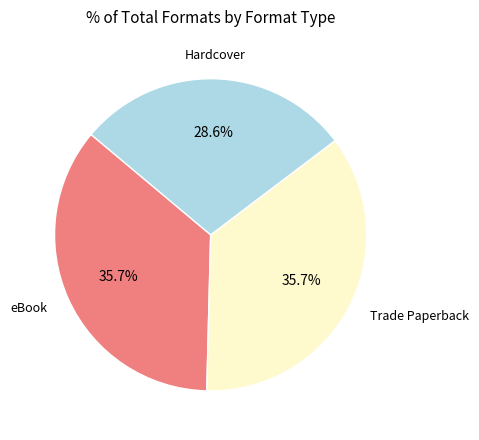

Is there any slice that represents more than half of the pie?

No